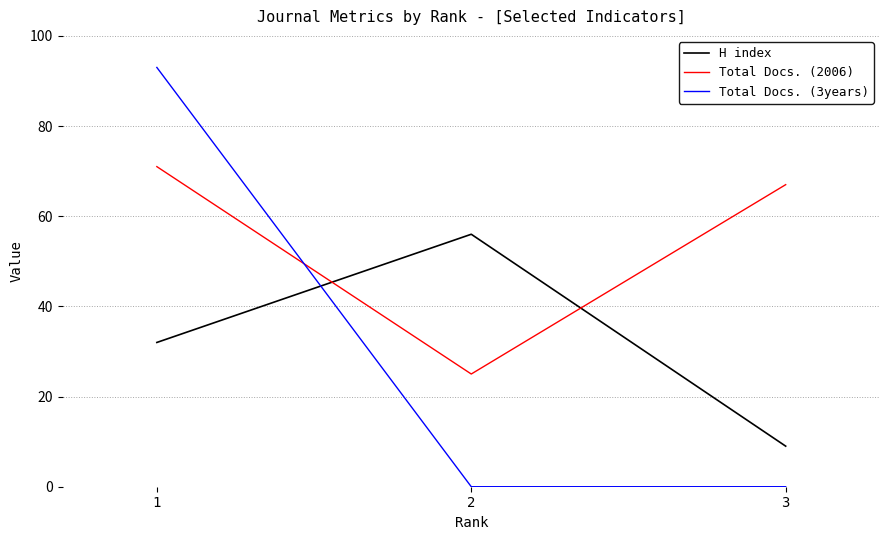

The value of H index at 2 is 91. True or false?

False